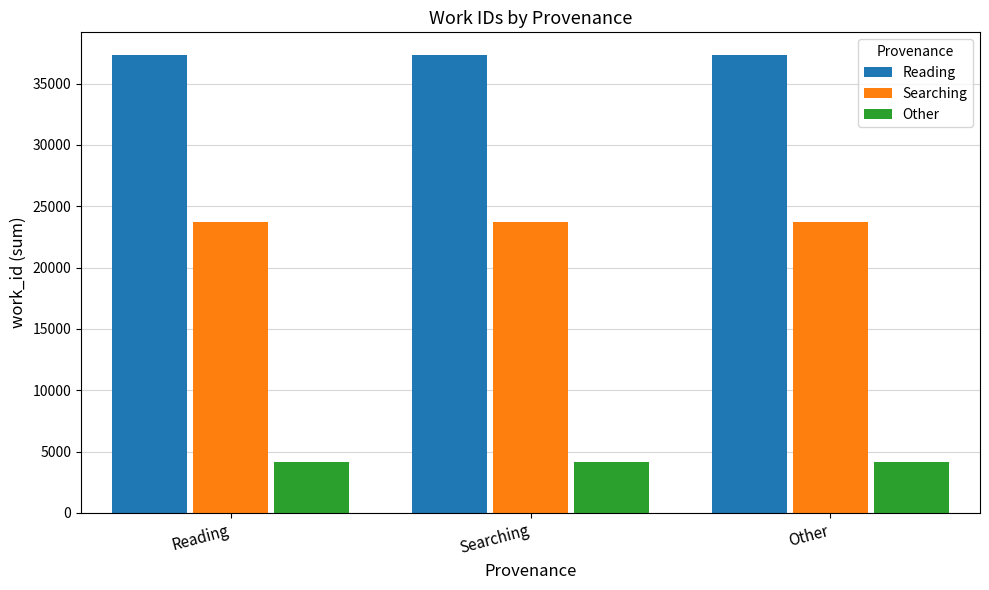

Count the number of categories in the chart.

3